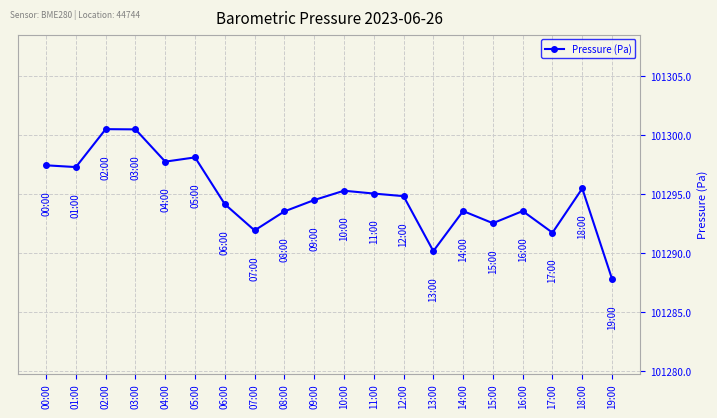

True or false: the data has more than 1 interior local peaks.

True